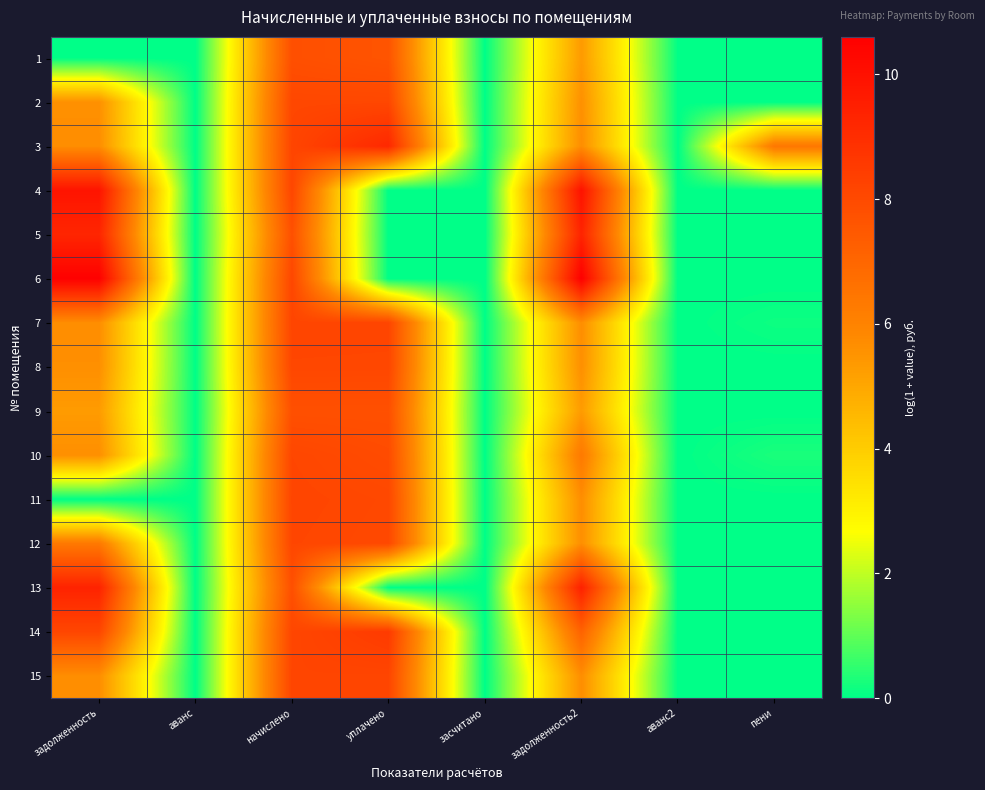

At how many categories does at least one series exceed 1?

5